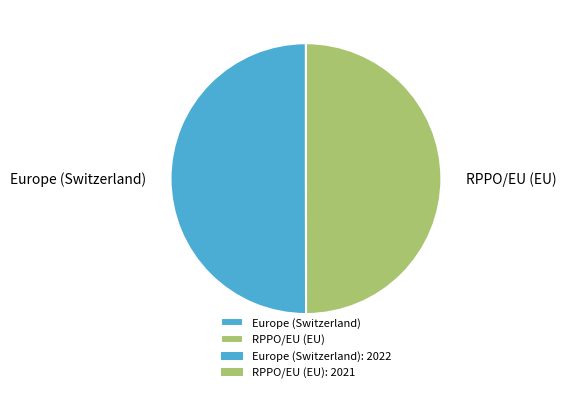

The Europe (Switzerland) slice represents 50% of the pie. True or false?

True